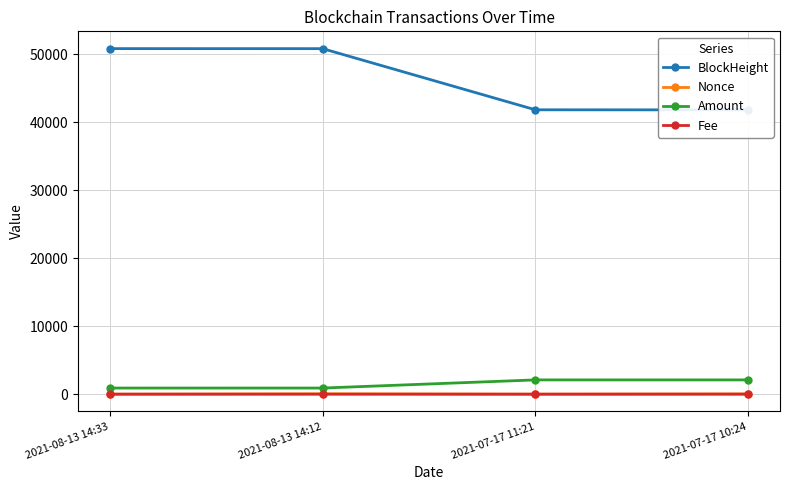

What is the total value across all series at 2021-08-13 14:12?

51809.1